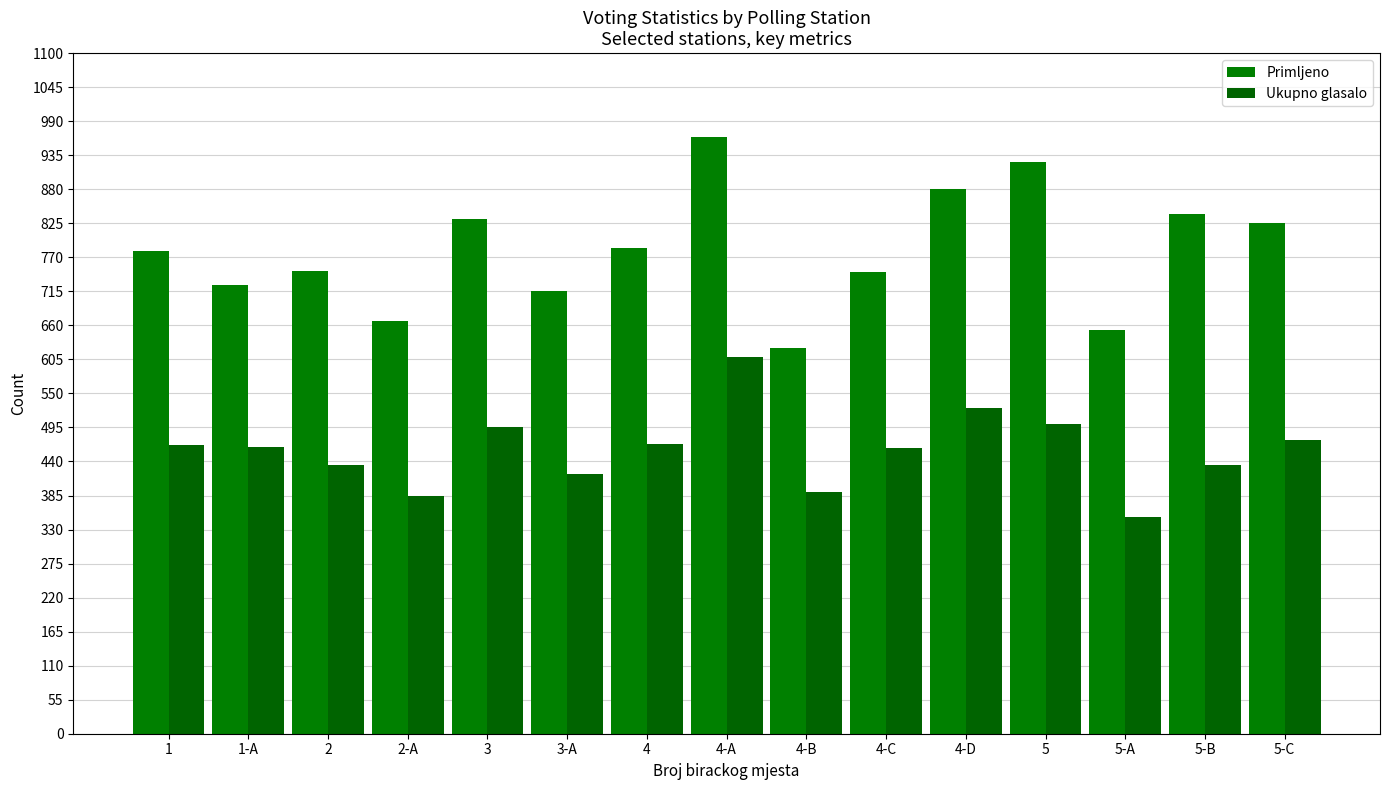

What value does the Primljeno series have at 3-A?

716